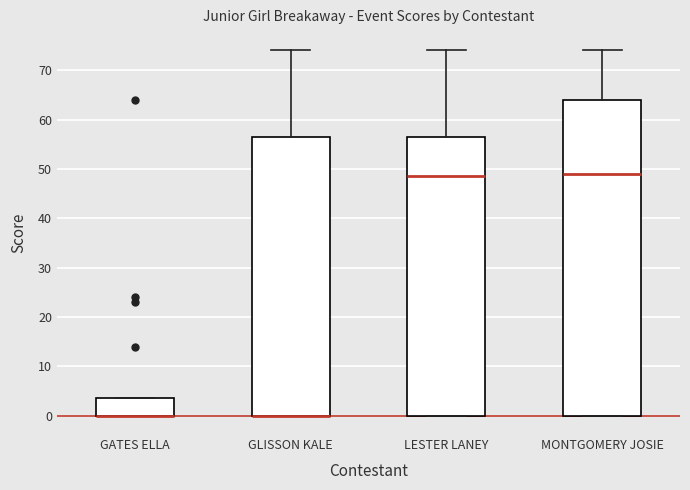

Where is the lower edge of the box for MONTGOMERY JOSIE on the y-axis? The values are not printed on the chart, so give them approximately, as read against the axis.

0